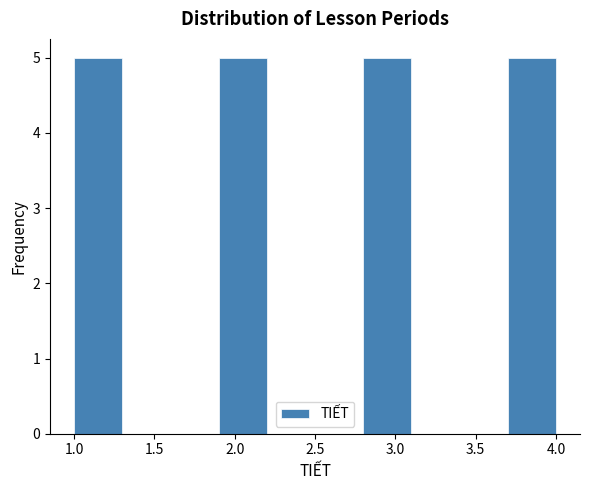

How tall is the bar that spans 2.8 to 3.1 on the x-axis? The values are not printed on the chart, so give them approximately, as read against the axis.

5